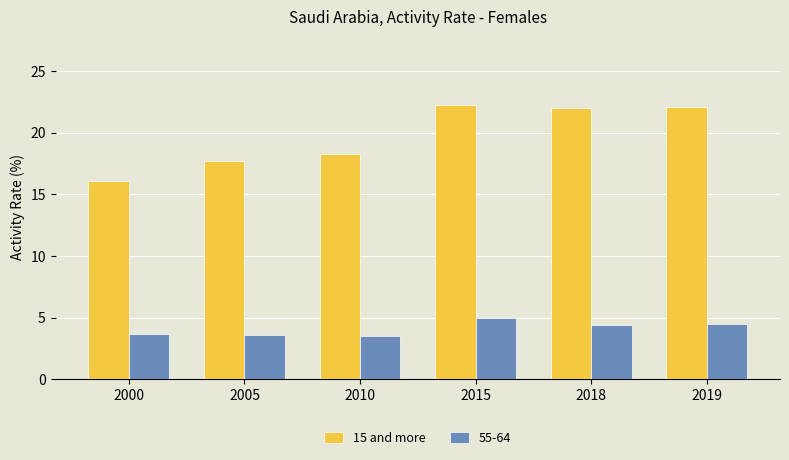

Is it true that 15 and more equals 25.0 at 2000?

False